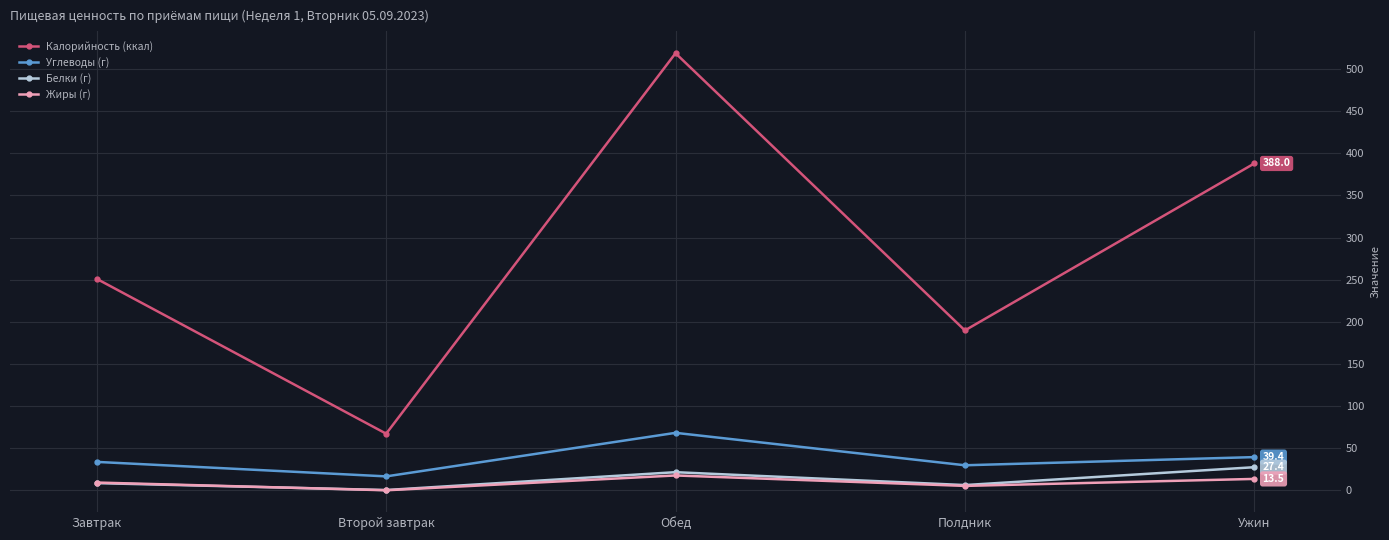

Reading left to right, list all the values displayed in this chart.

Калорийность (ккал): 251.0	67.2	518.9	189.8	388.0
Углеводы (г): 33.7	16.5	68.2	29.7	39.4
Белки (г): 8.5	0.3	21.5	6.2	27.4
Жиры (г): 9.2	0.0	17.6	5.2	13.5